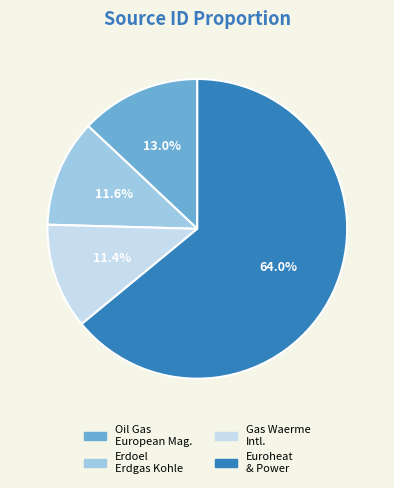

Does any single category account for the majority?

Yes